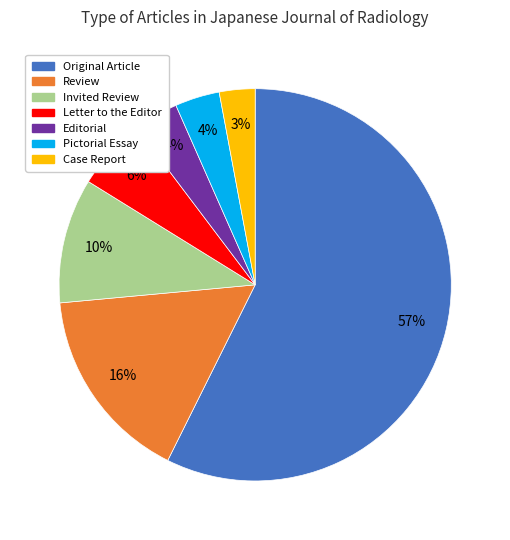

What percentage is the Invited Review slice, to the nearest percent?

10%